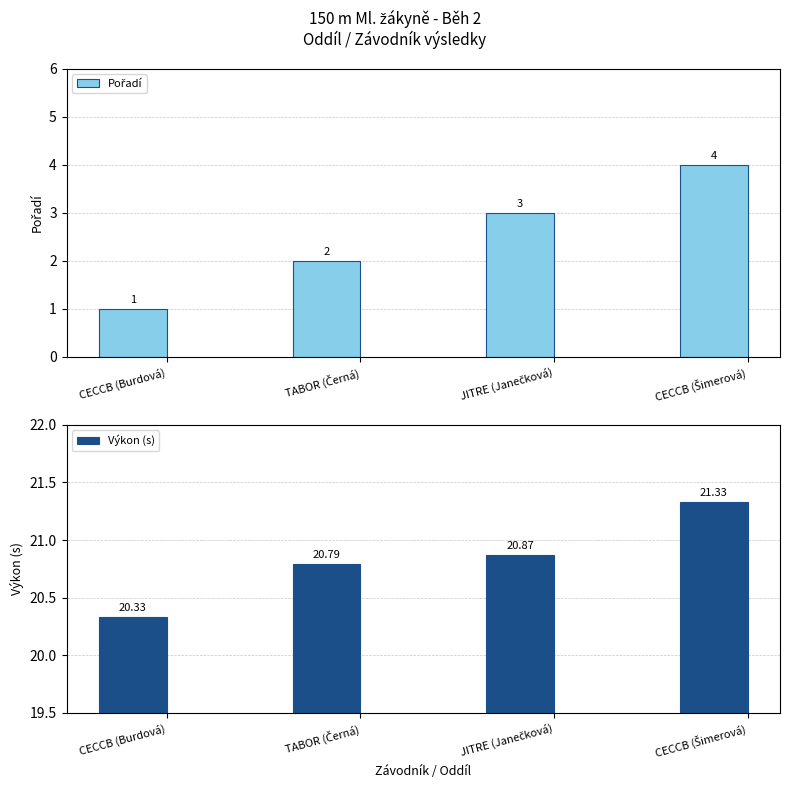

True or false: Výkon (s) has a value of 20.3 at CECCB (Burdová).

True